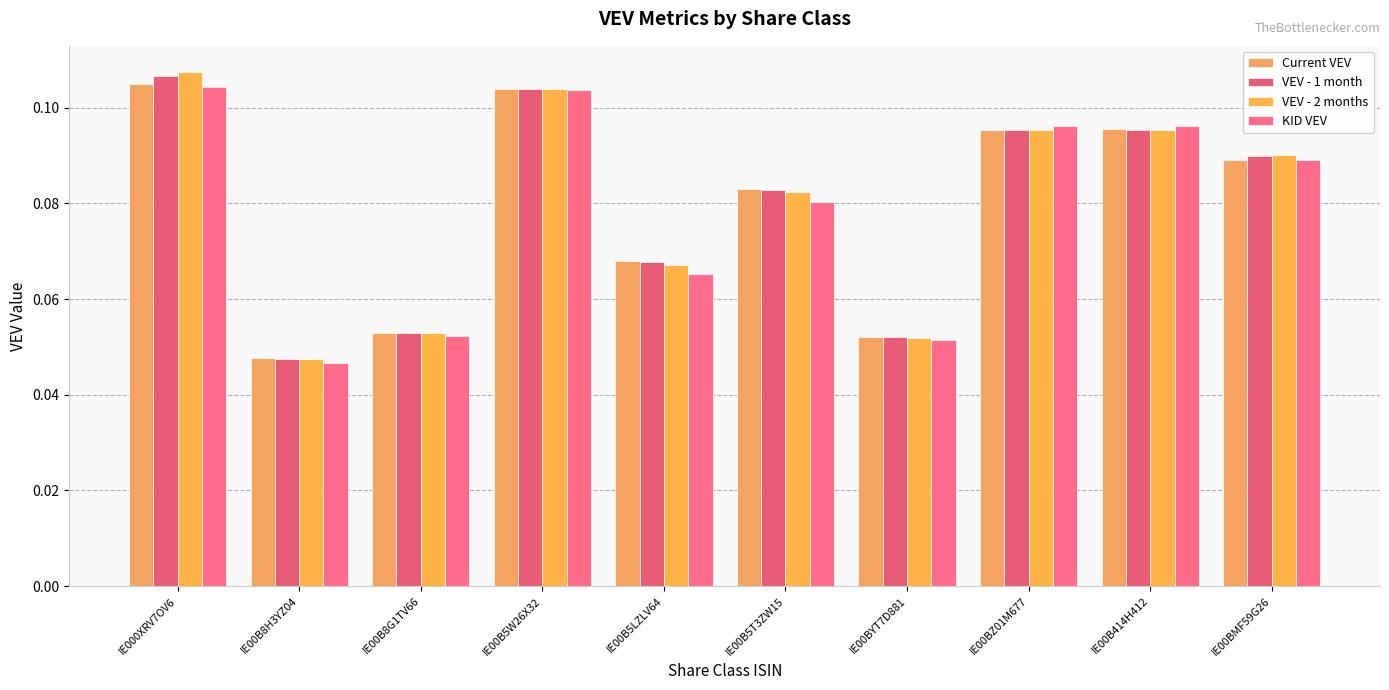

At how many categories does at least one series exceed 0?

10